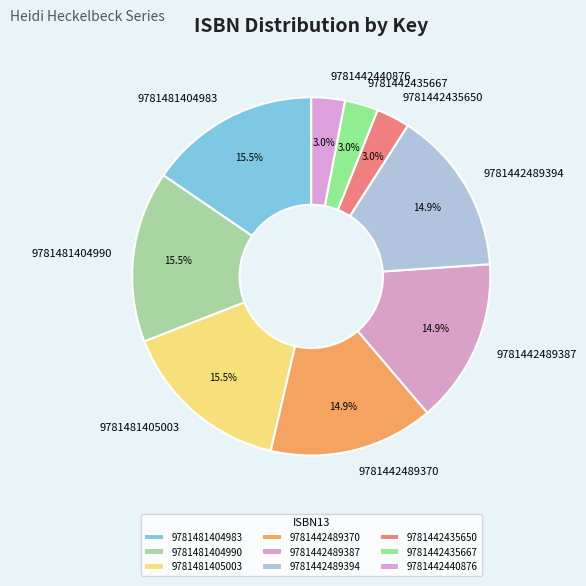

To the nearest percent, what is the combined percentage of 9781442440876 and 9781442489370?

18%